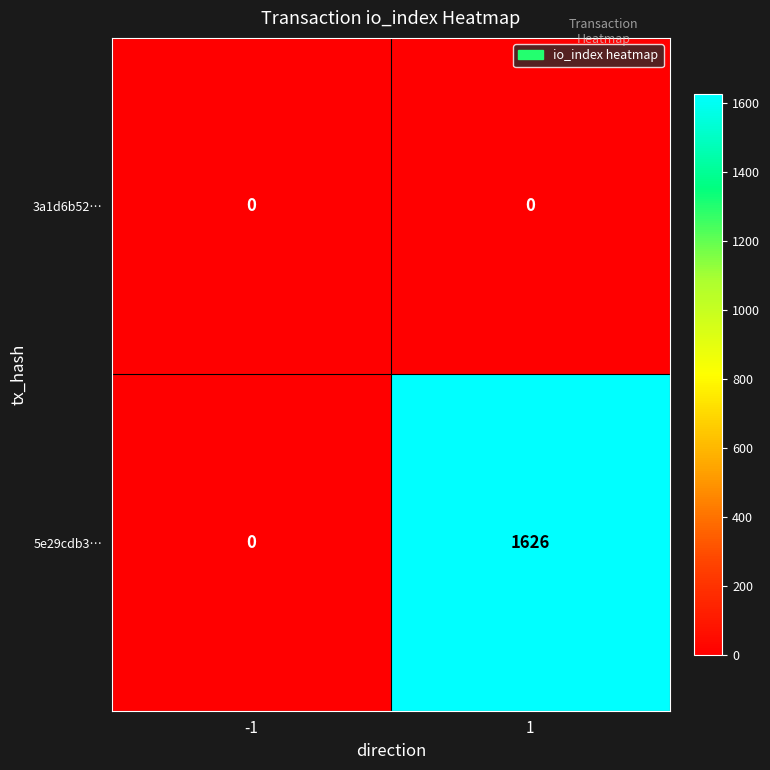

What is the sum of the 5e29cdb3… values at -1 and 1?

1626